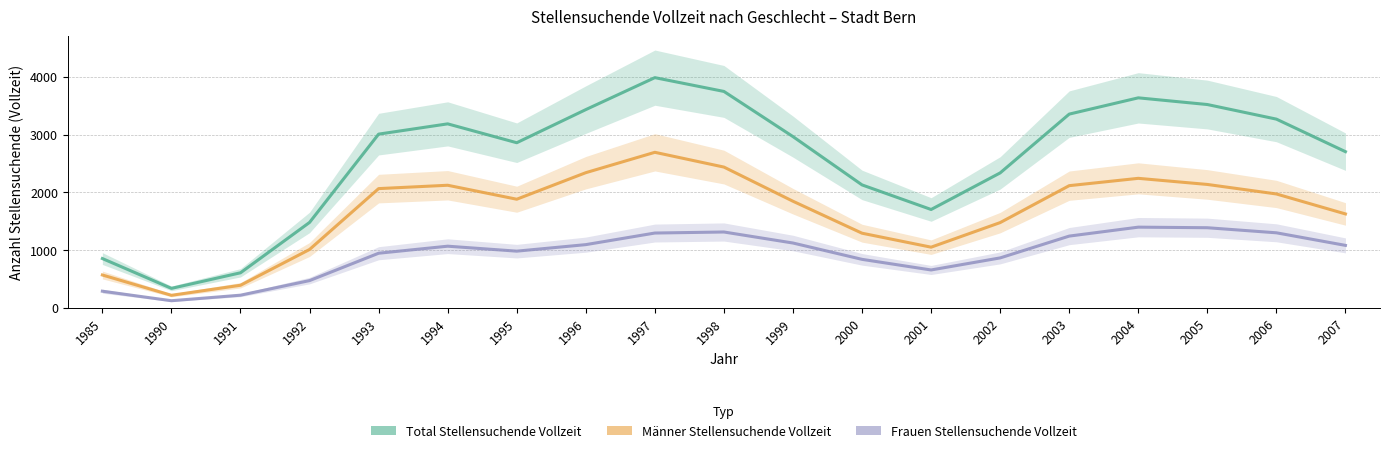

List the series in order of their peak value, highest first.

Total Stellensuchende Vollzeit, Männer Stellensuchende Vollzeit, Frauen Stellensuchende Vollzeit